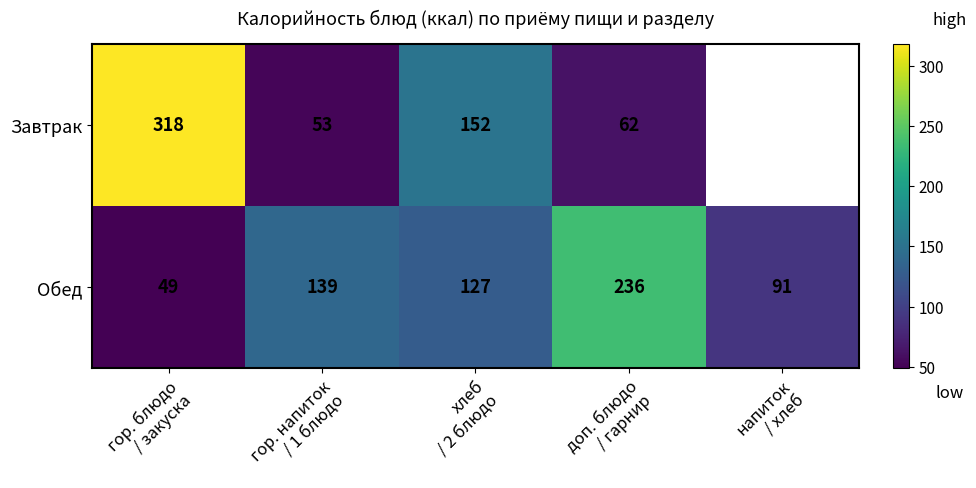

What is the highest value of the Обед series?

236